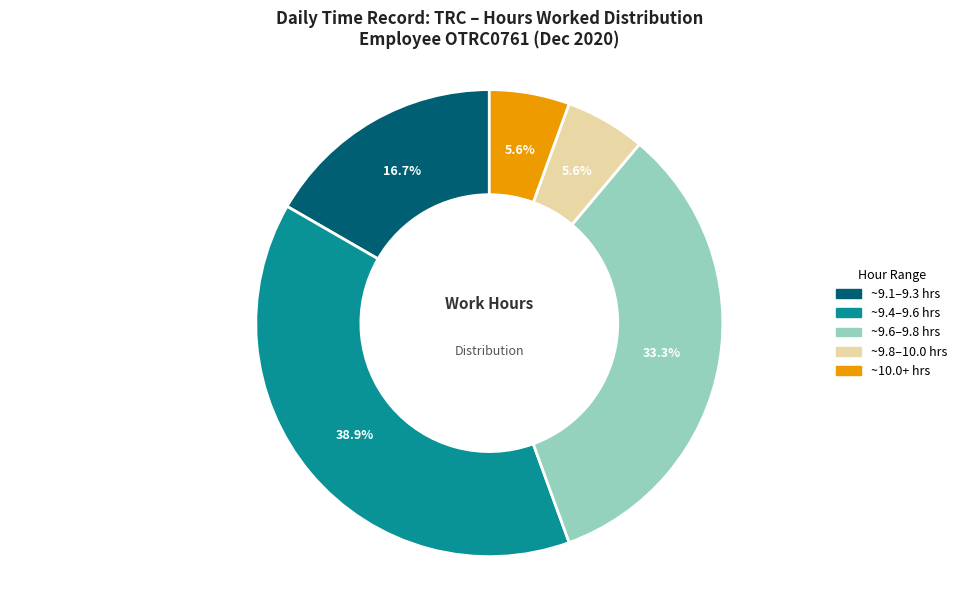

Is there any slice that represents more than half of the pie?

No